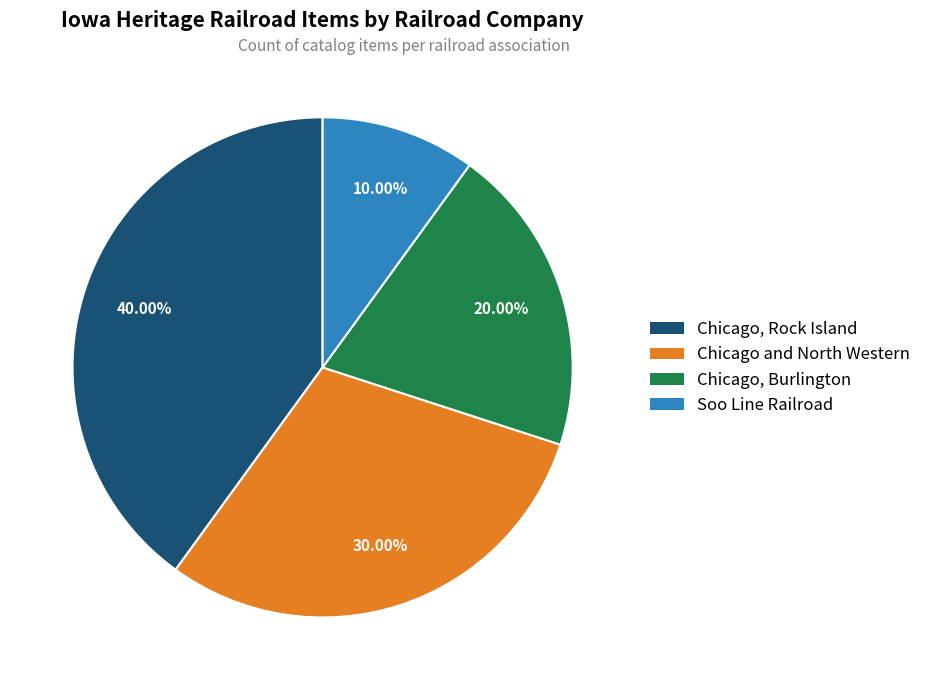

Does any single category account for the majority?

No